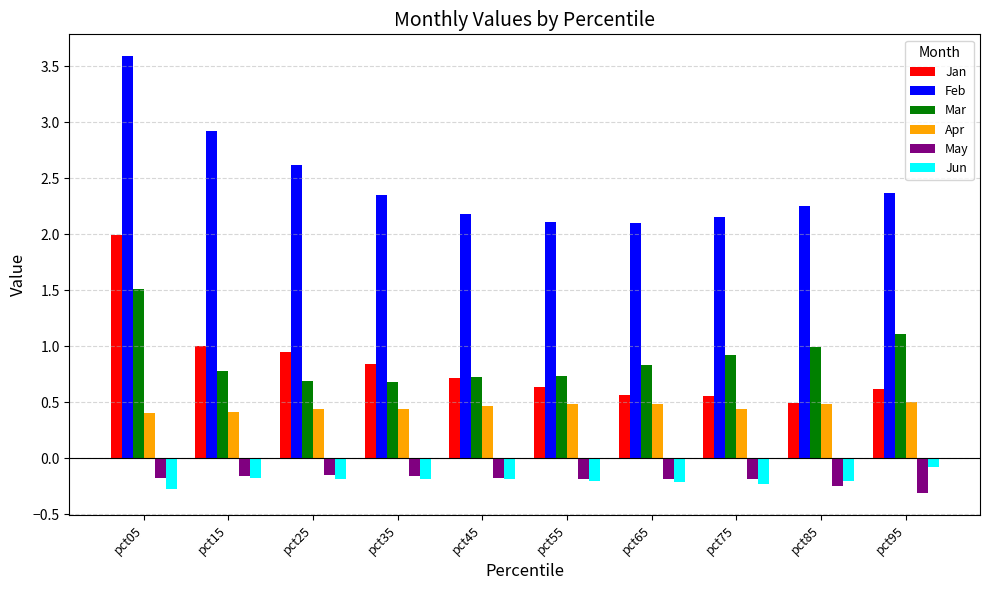

What is the sum of the May values at pct75 and pct25?

-0.3